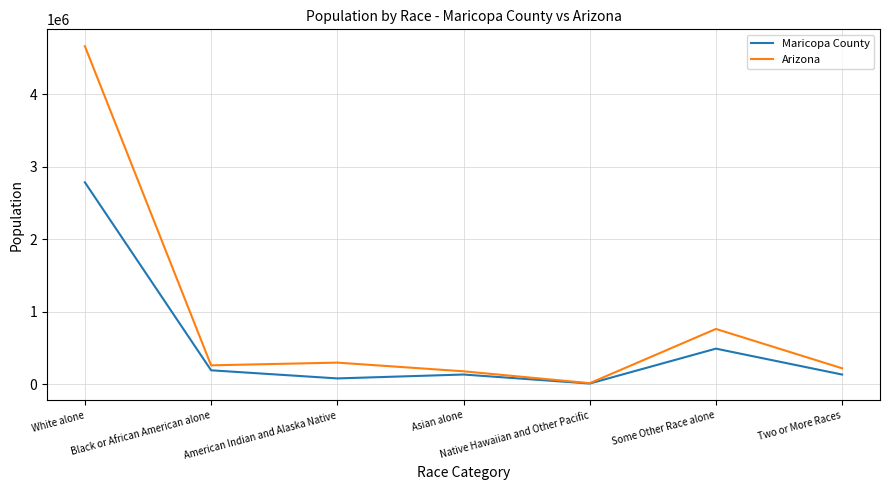

List the series in order of their overall mean, highest first.

Arizona, Maricopa County